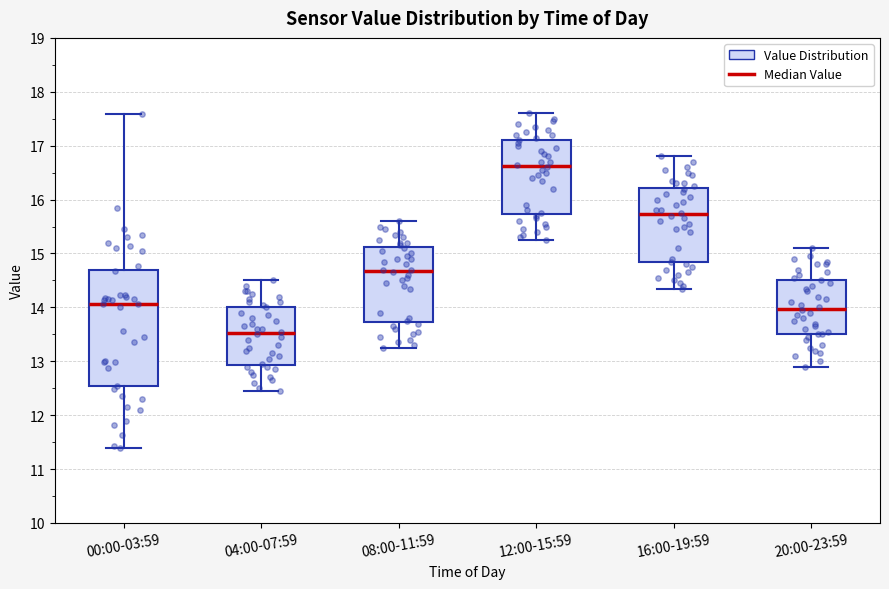

Comparing the boxes themselves (not the whiskers), which one is the tallest?

00:00-03:59